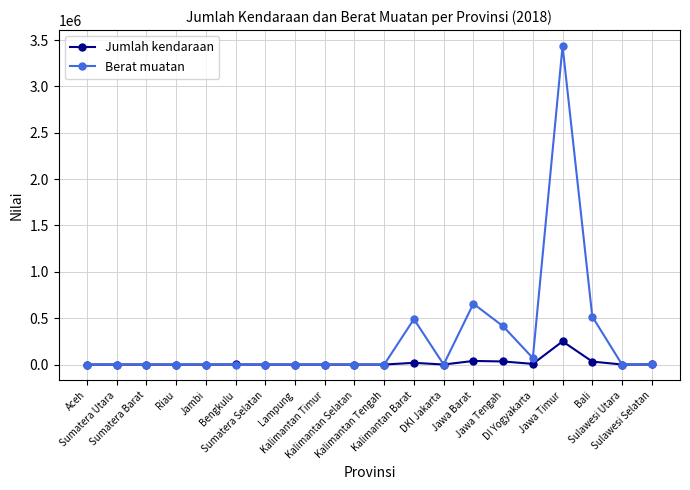

Which series has the widest spread of values?

Berat muatan